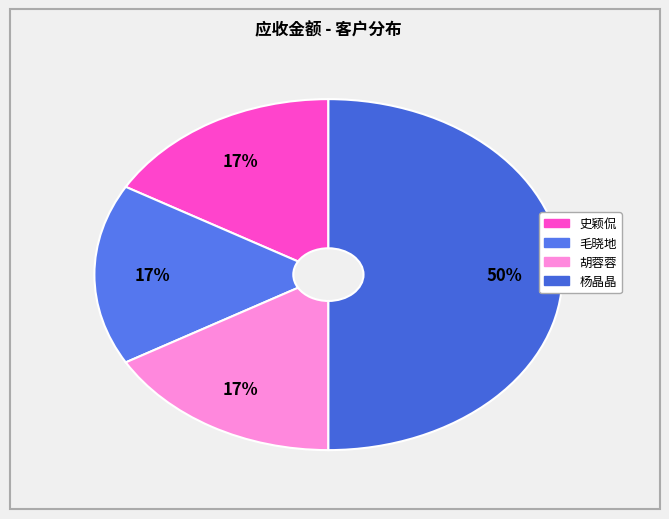

What is the largest slice in the pie chart?

杨晶晶